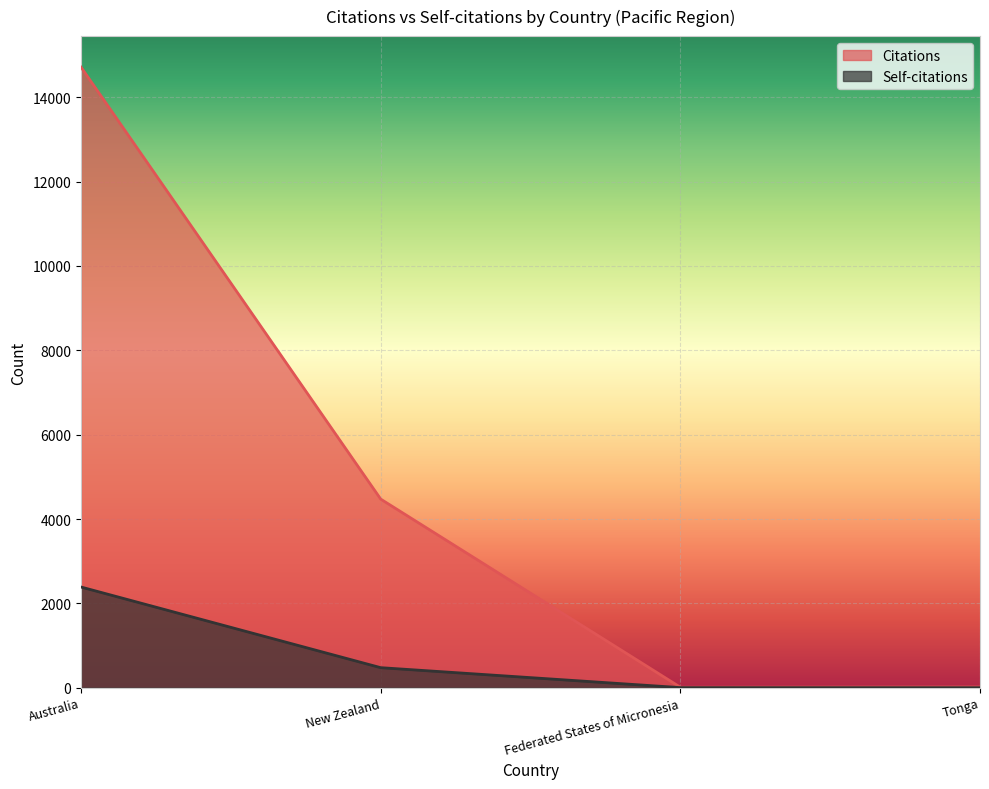

How many lines are shown in the chart?

2